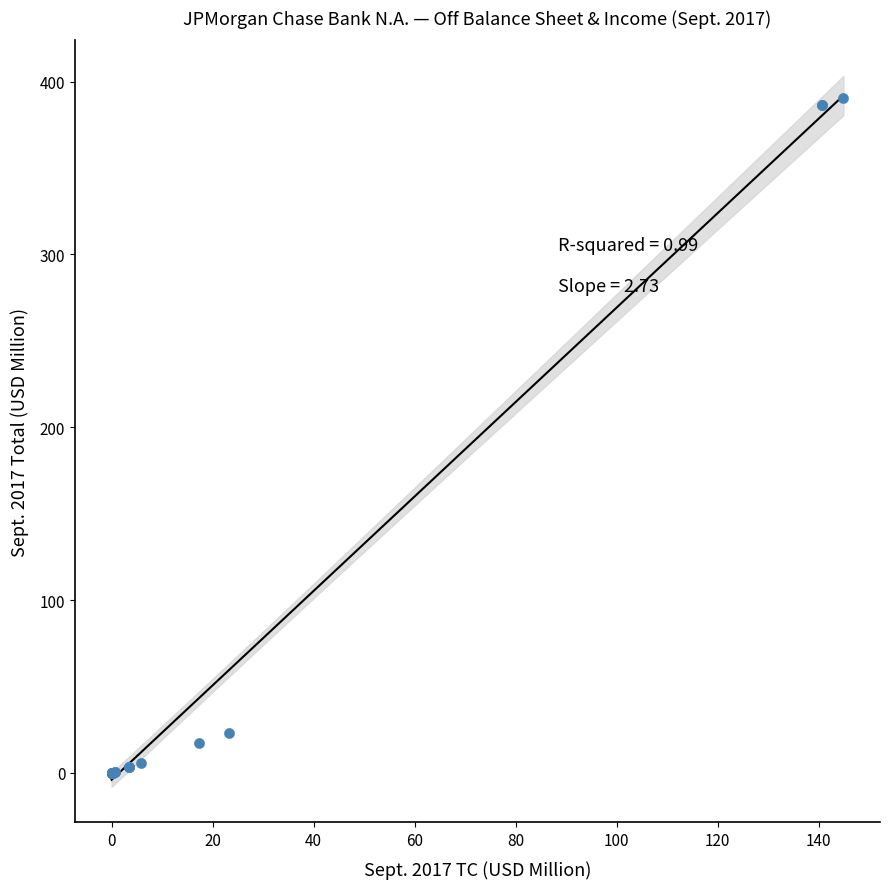

What Y value in the scatter plot is closest to 195?

23.2